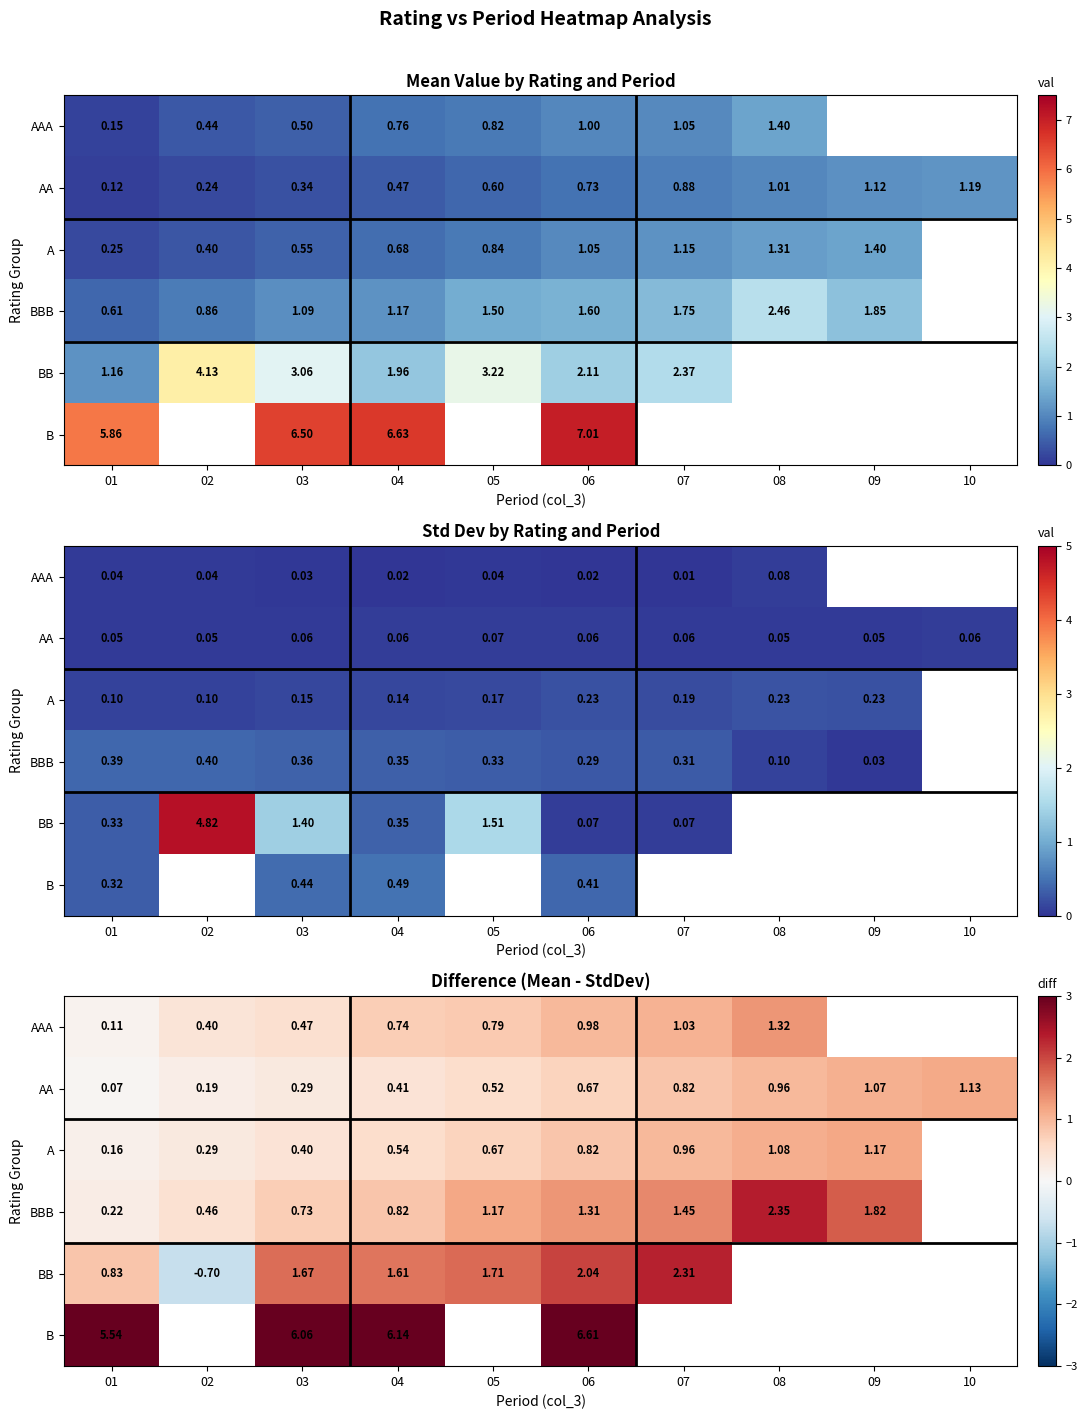

Which series has the largest range (max minus min)?

BB